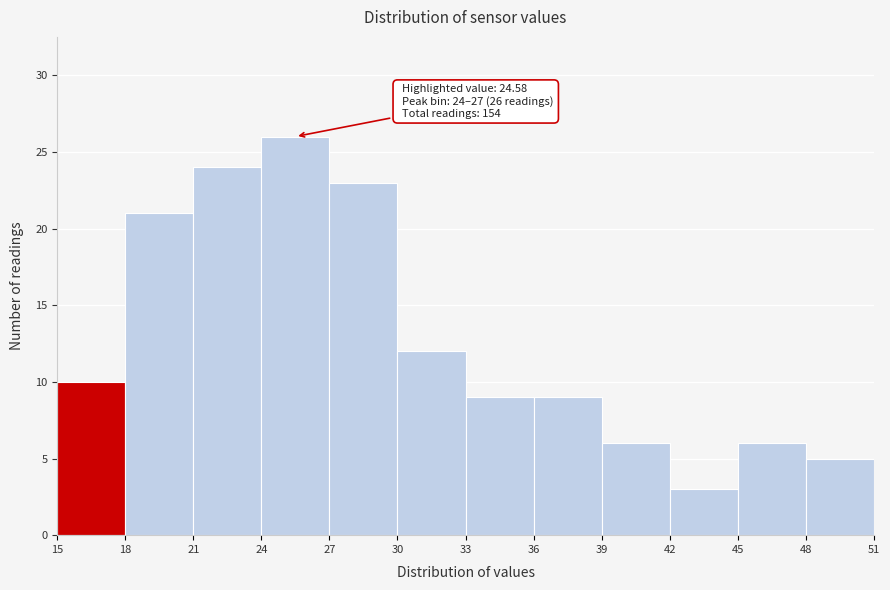

Over which range of the x-axis is the bar tallest?

24 to 27